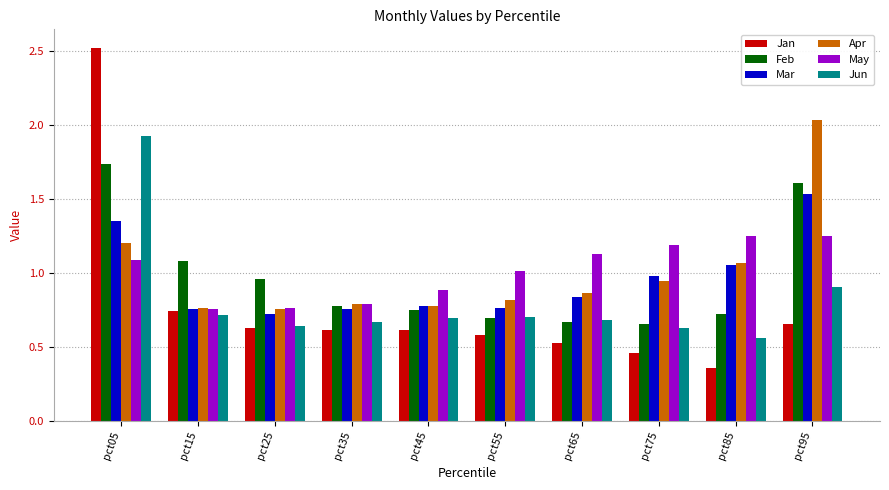

What are all the series names shown in the legend?

Jan, Feb, Mar, Apr, May, Jun